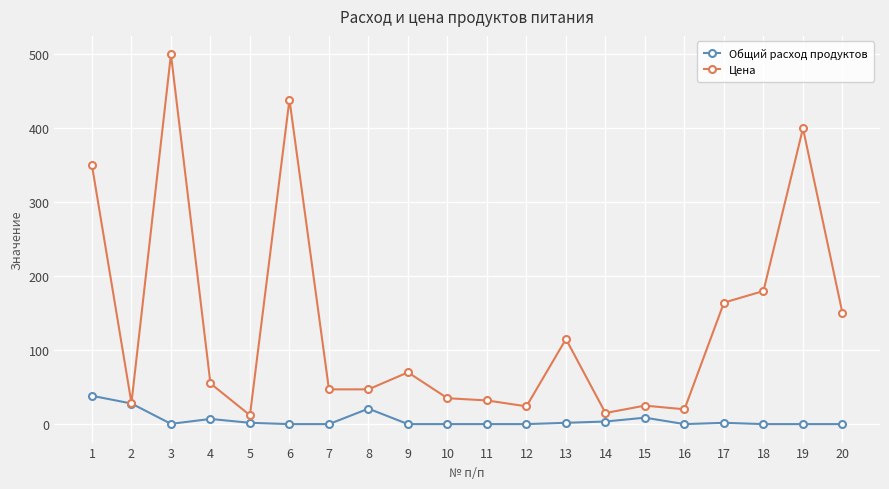

Which series has the widest spread of values?

Цена